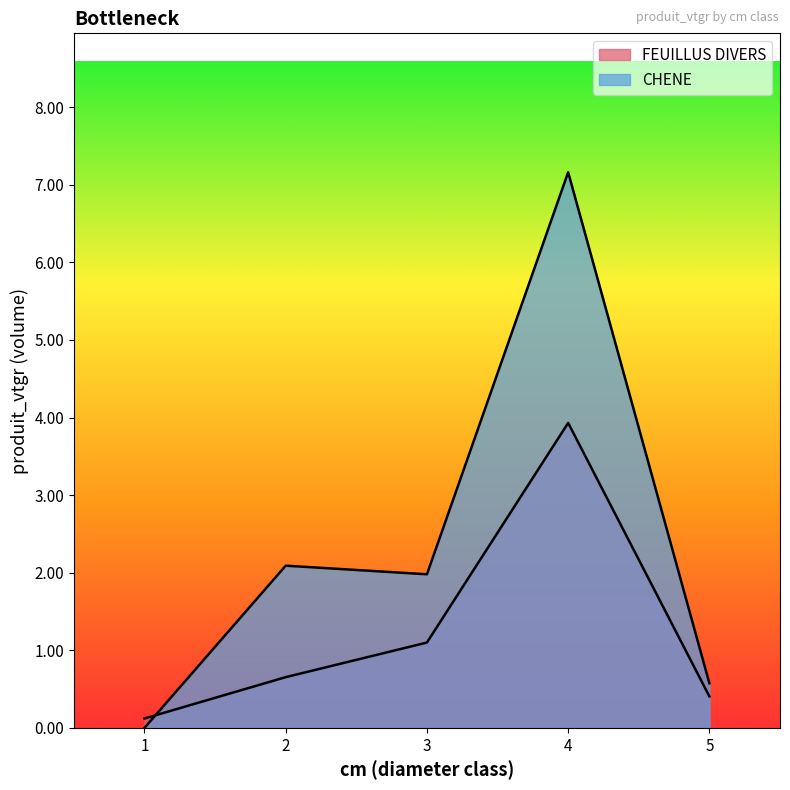

Reading left to right, extract all data points from this chart.

FEUILLUS DIVERS: 0.1	0.7	1.1	3.9	0.4
CHENE: 0.0	2.1	2.0	7.2	0.6